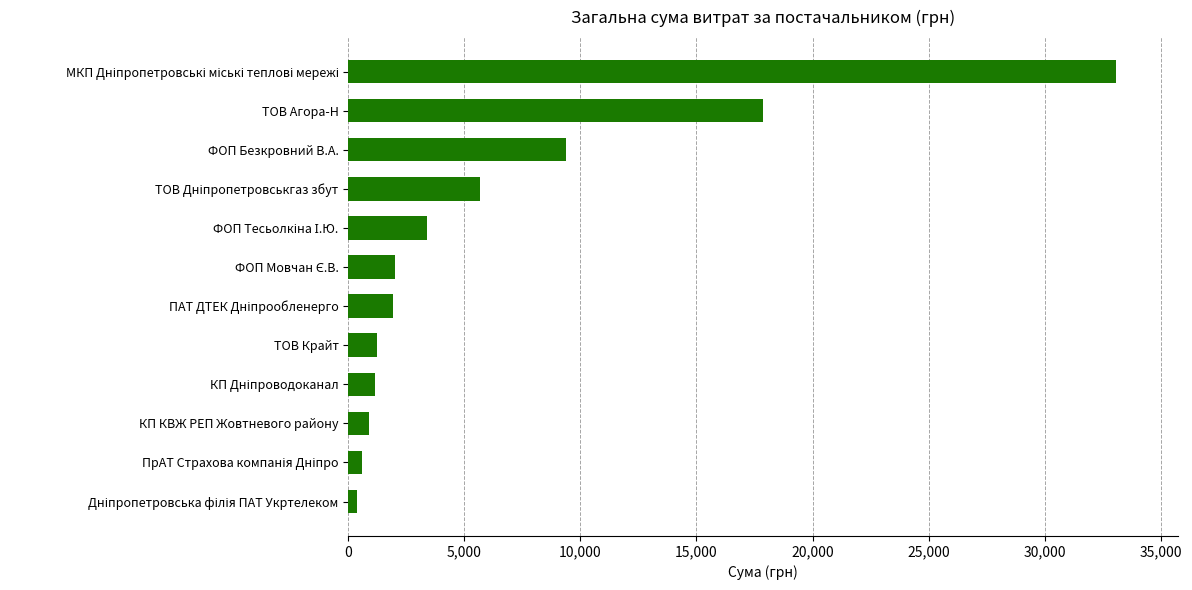

What is the greatest value displayed?

33075.8